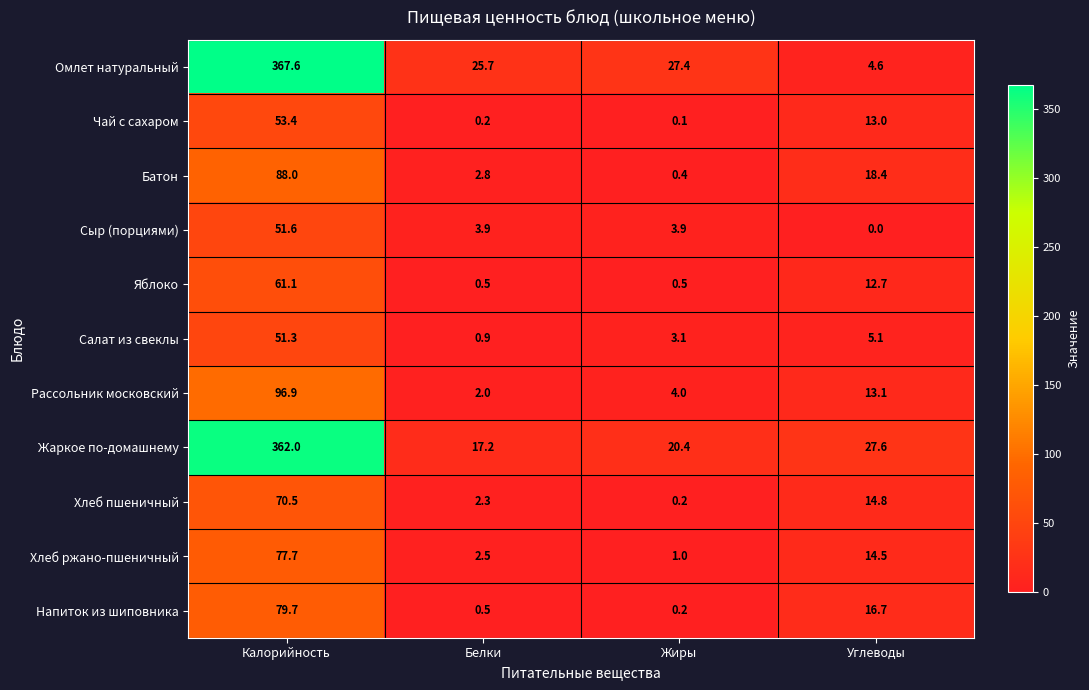

Which category has the highest value across all series?

Калорийность